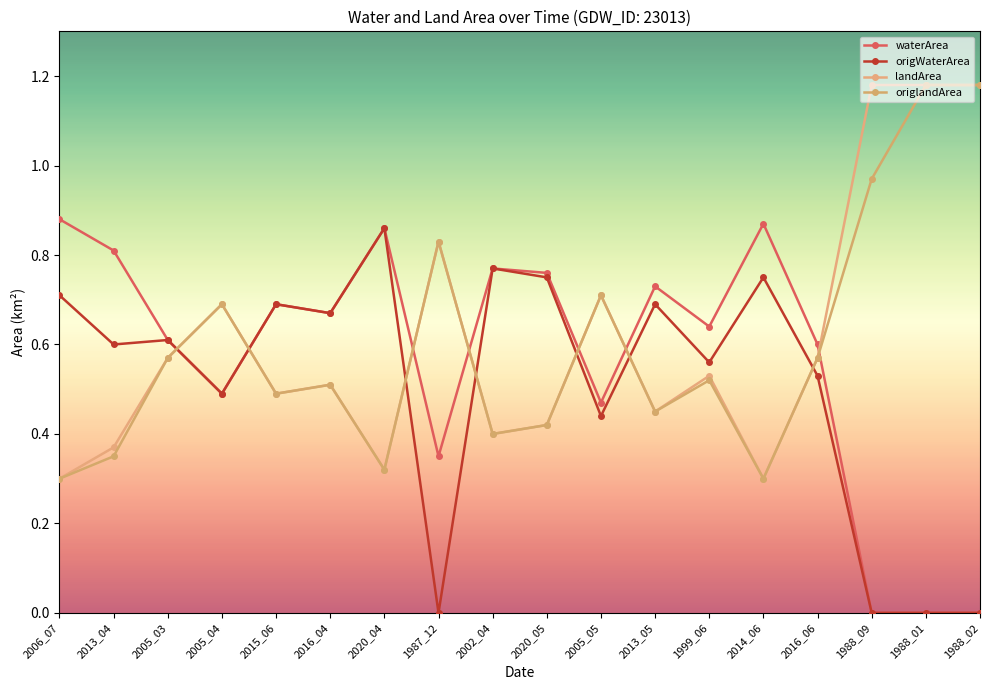

The landArea series shows 0.2 at 2015_06. True or false?

False